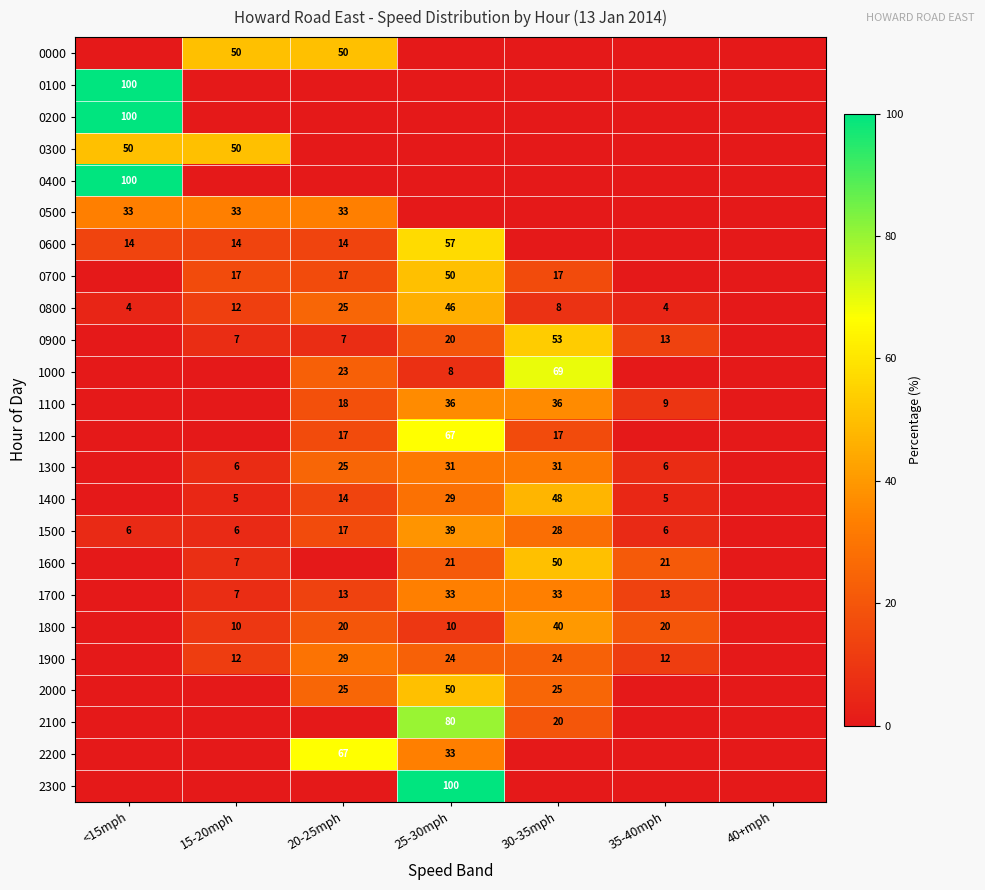

Is the value of 2100 at 25-30mph greater than the value of 1600 at 30-35mph?

Yes